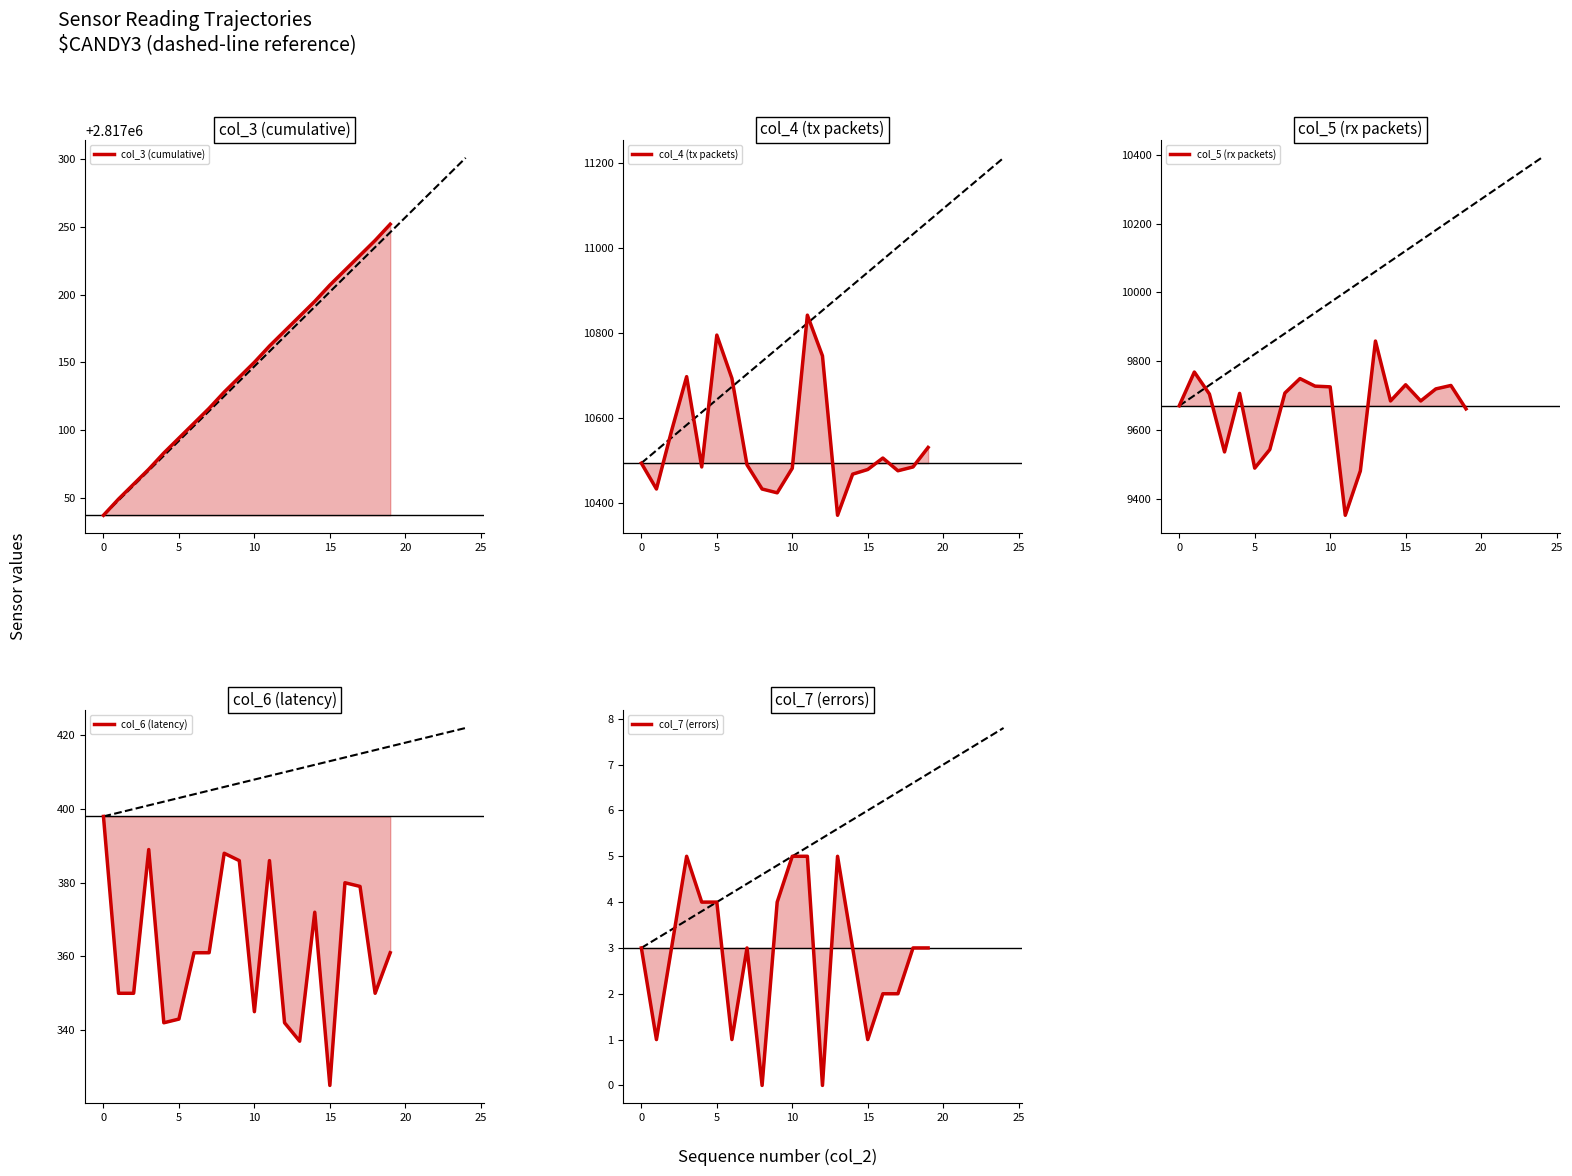

Rank the series by their maximum value, from highest to lowest.

col_3 (cumulative), col_4 (tx packets), col_5 (rx packets), col_6 (latency), col_7 (errors)